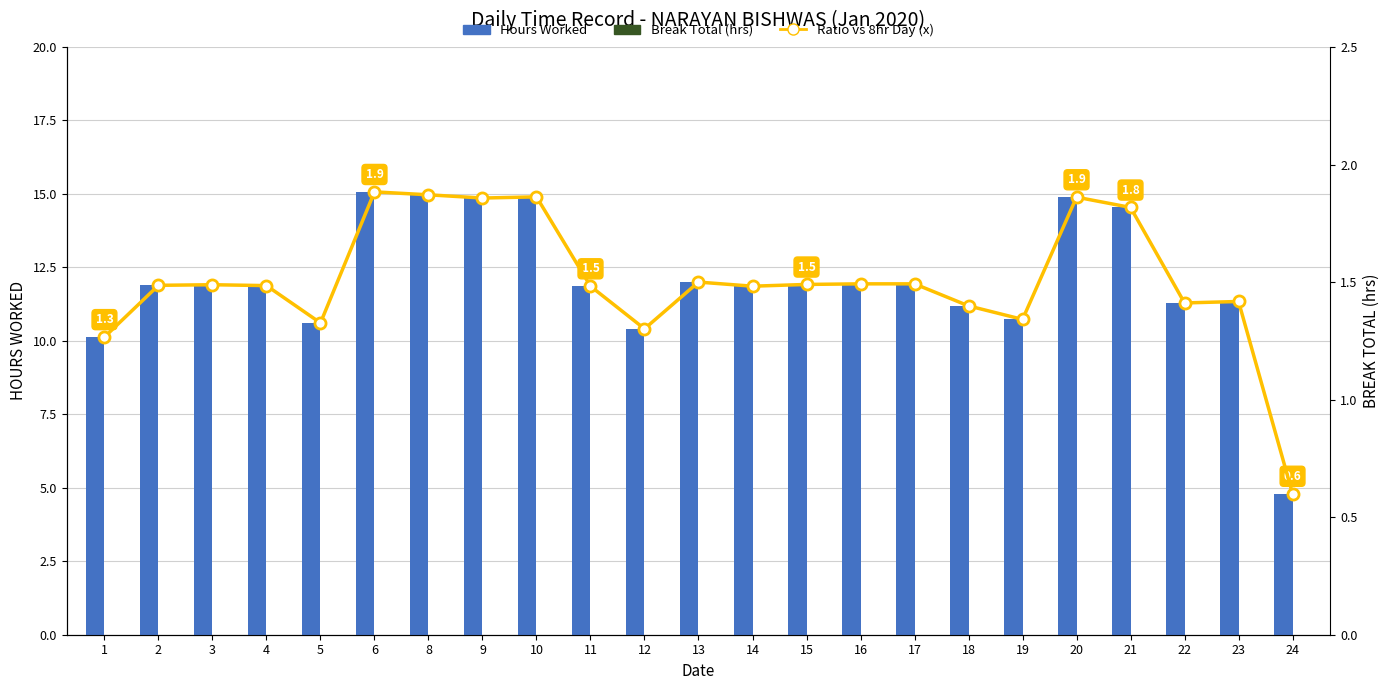

Rank the categories by Break Total (hrs) value from lowest to highest.

1, 2, 3, 4, 5, 6, 8, 9, 10, 11, 12, 13, 14, 15, 16, 17, 18, 19, 20, 21, 22, 23, 24